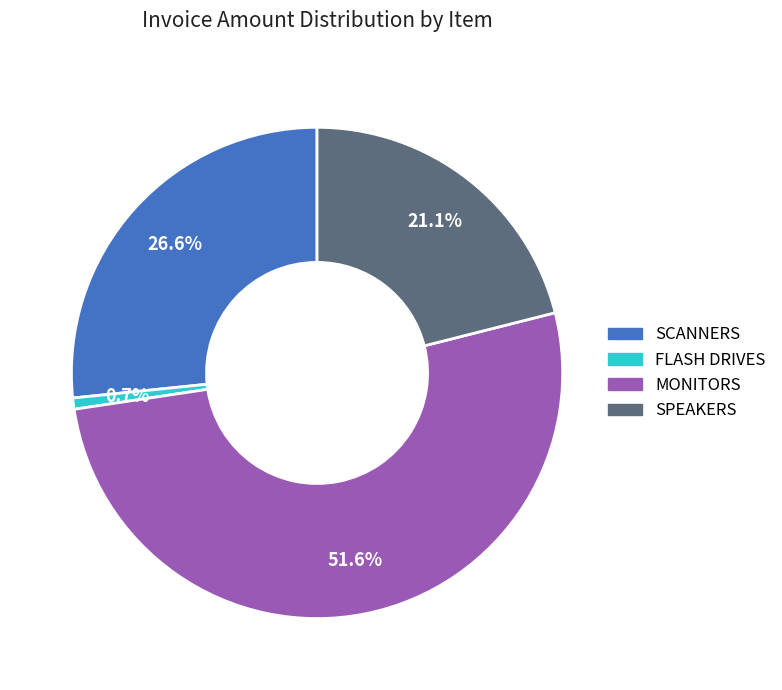

To the nearest percent, what is the difference between the largest and smallest slice percentages?

51%